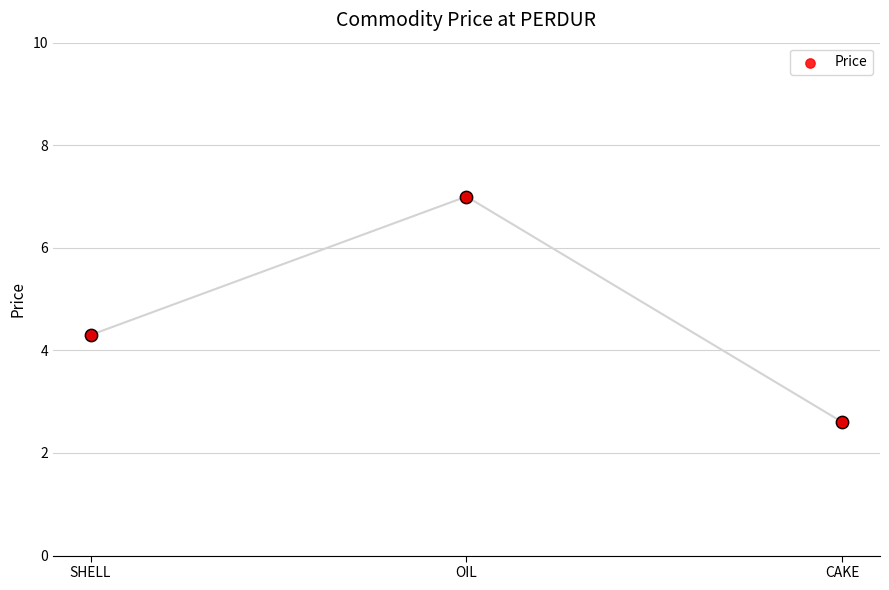

What is the change in value from SHELL to CAKE?

-1.7